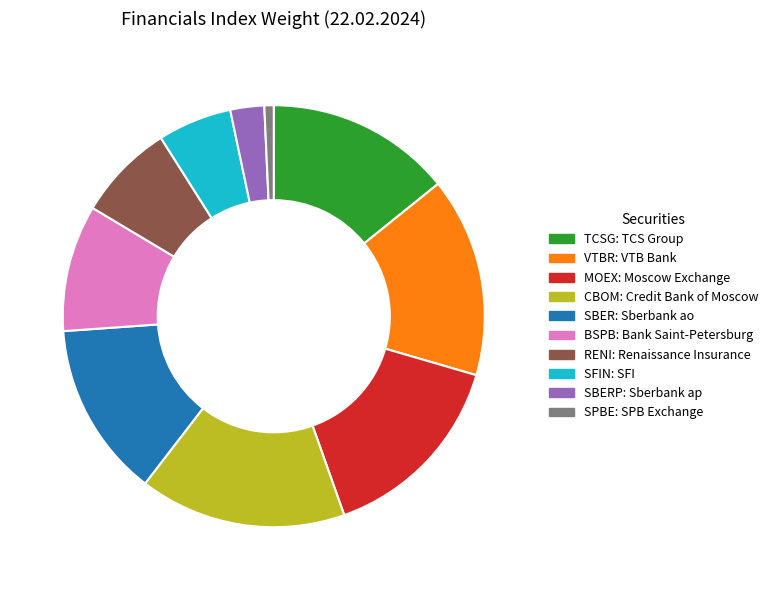

Does TCSG: TCS Group represent more than half of the total?

No